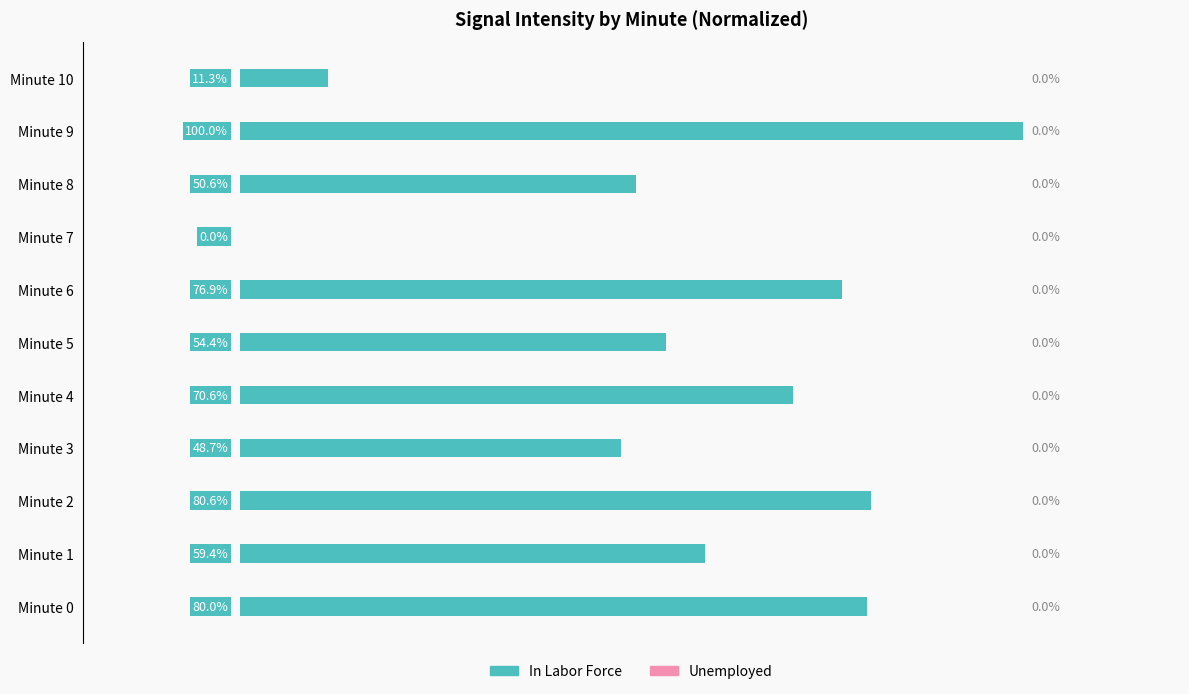

Are the bars horizontal?

Yes